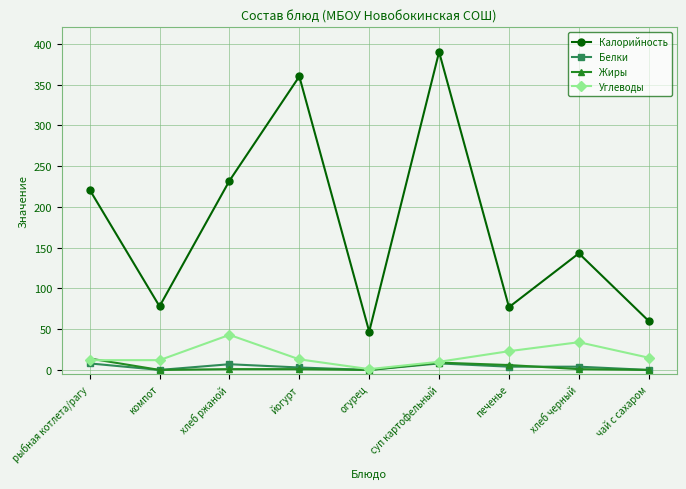

True or false: Белки and Калорийность intersect in this chart.

False